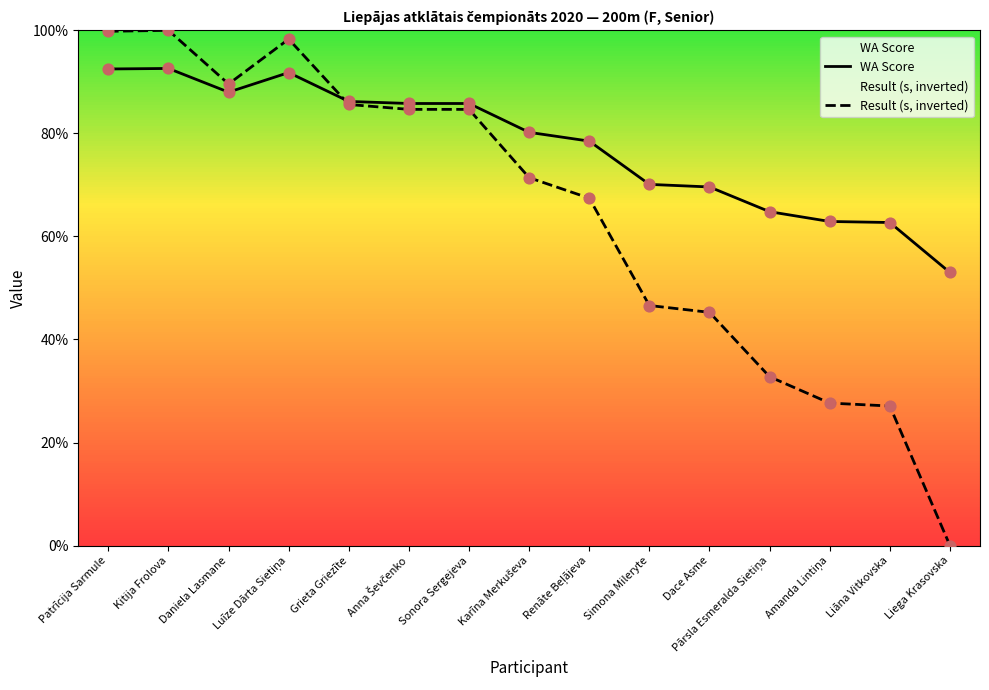

What is the total value across all series at Patrīcija Sarmule?

192.3